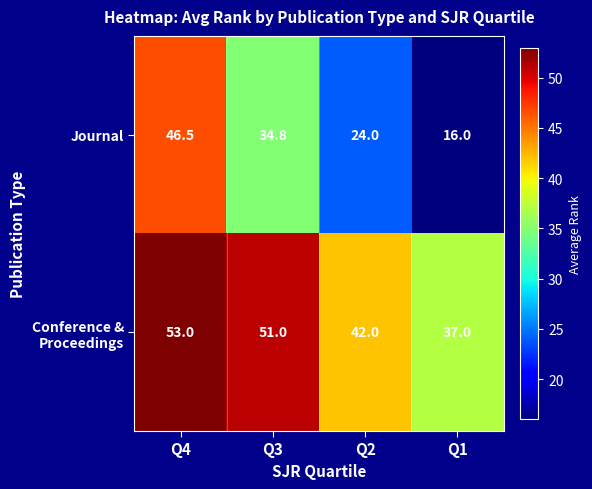

What is the maximum value for Journal?

46.5